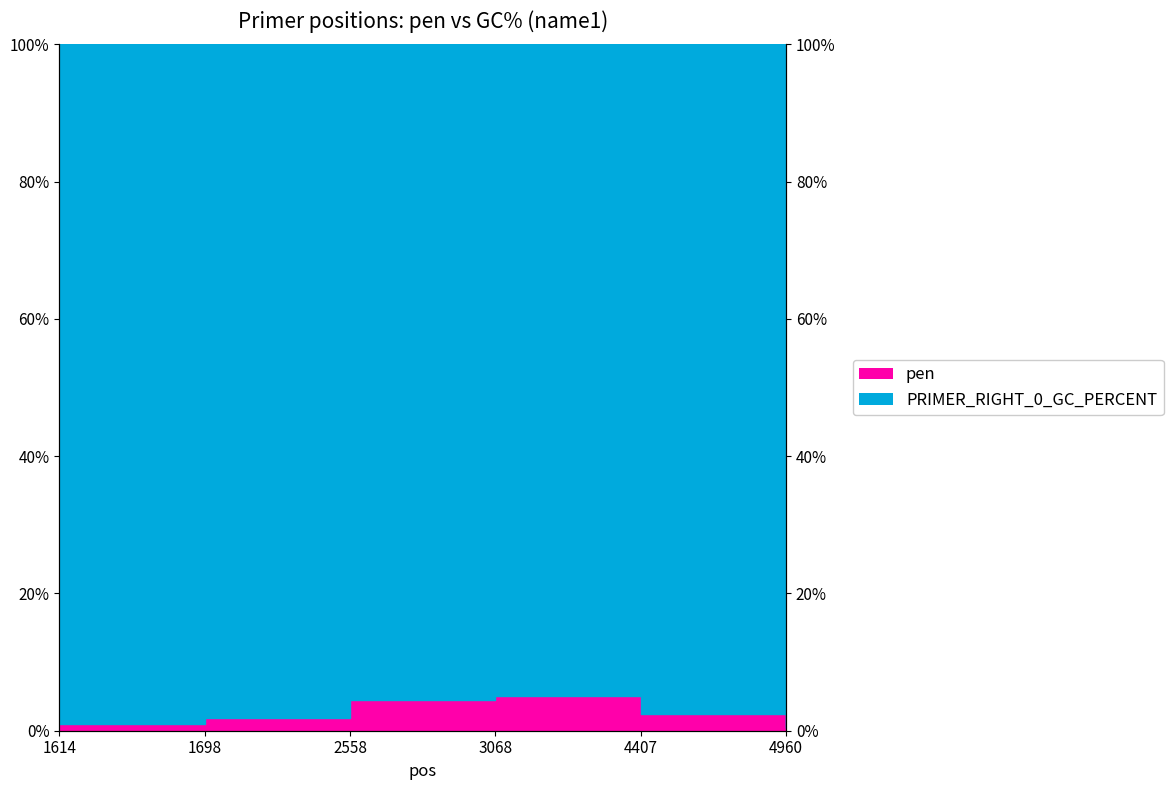

Reading left to right, list all the values displayed in this chart.

1614=1.0	1698=1.9	2558=4.5	3068=5.1	4407=2.5	4960=0.3